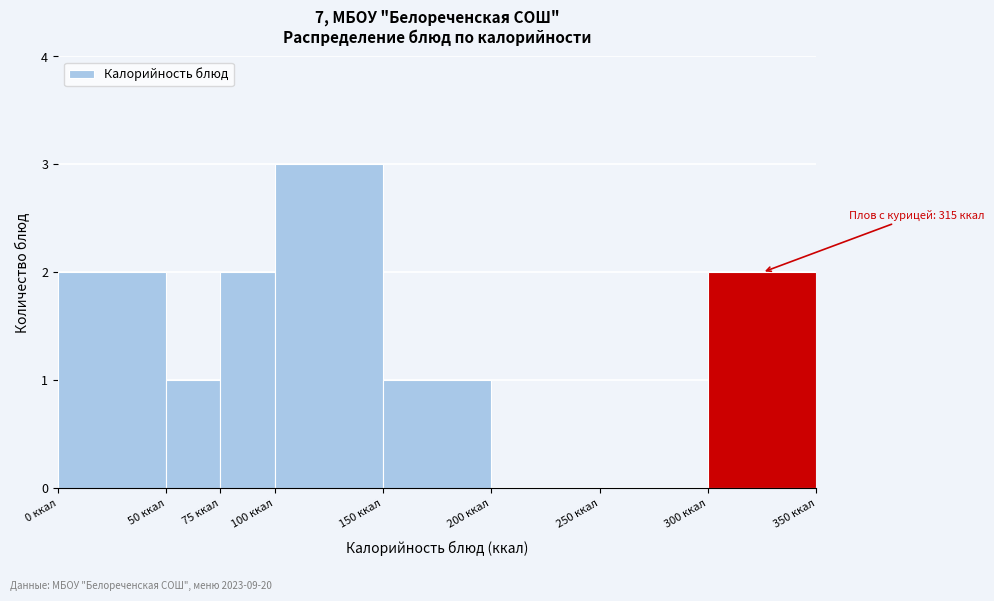

Which range on the x-axis has the tallest bar?

100 to 150